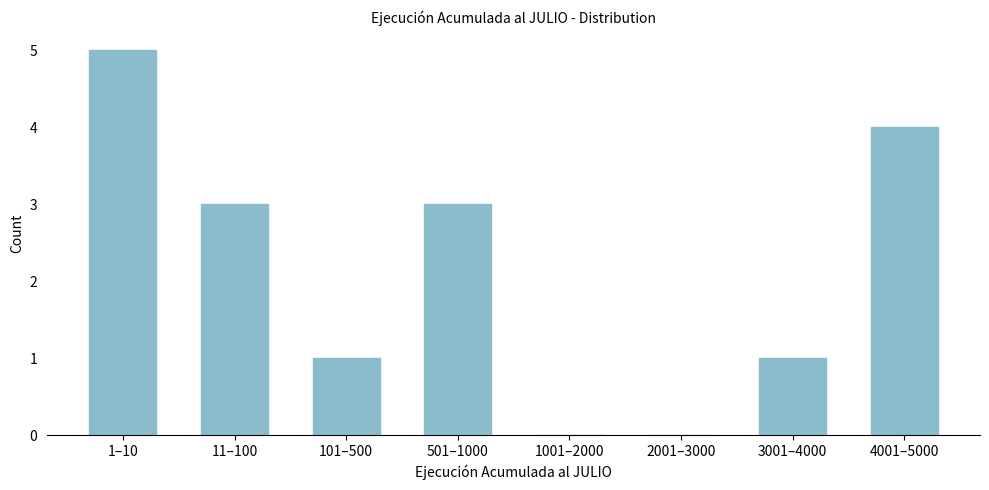

Reading left to right, what are all the values shown in this chart?

1–10=5	11–100=3	101–500=1	501–1000=3	1001–2000=0	2001–3000=0	3001–4000=1	4001–5000=4